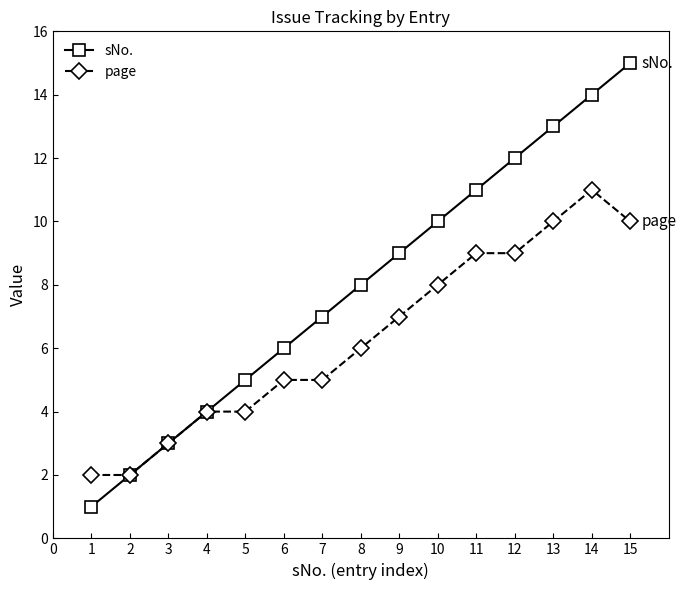

What is the difference between the page values at 12 and 3?

6